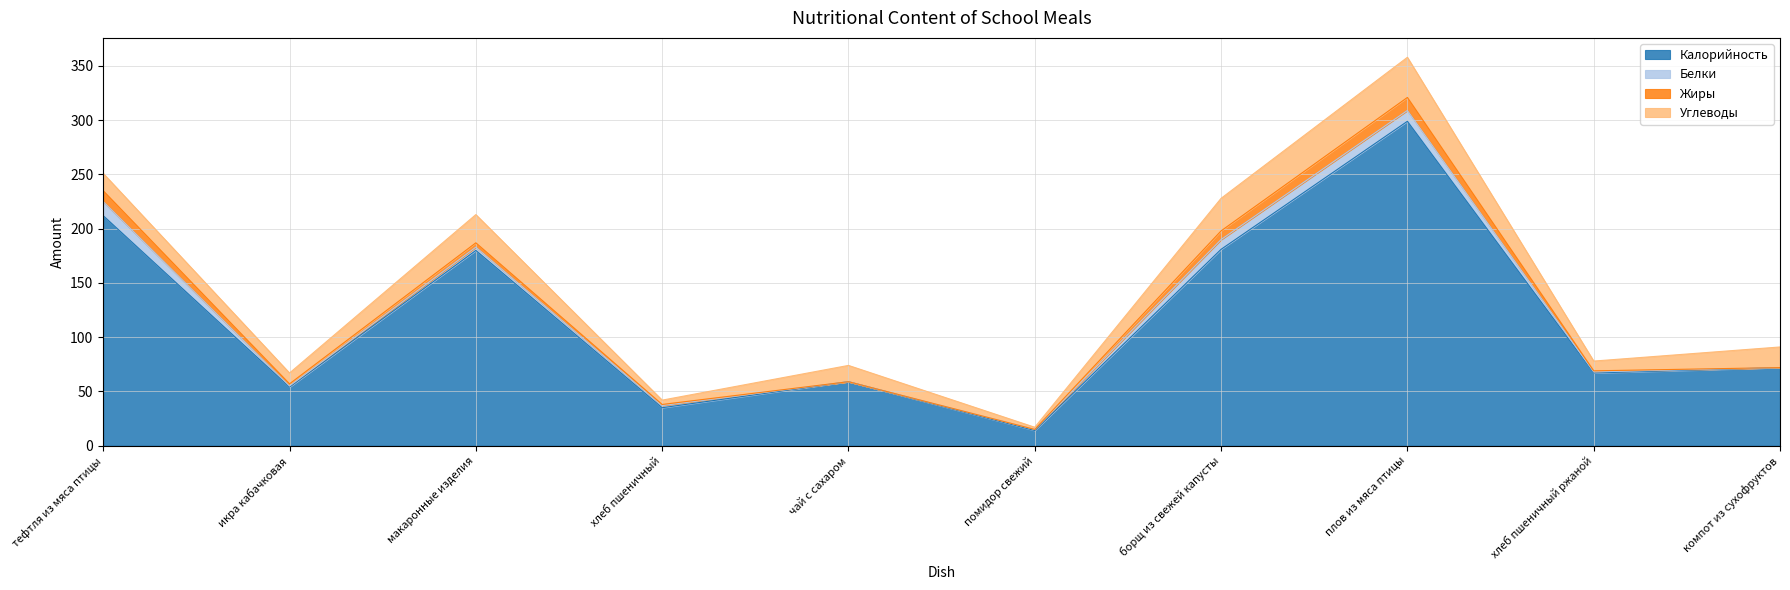

Is the value of Калорийность at икра кабачковая greater than the value of Жиры at хлеб пшеничный ржаной?

Yes